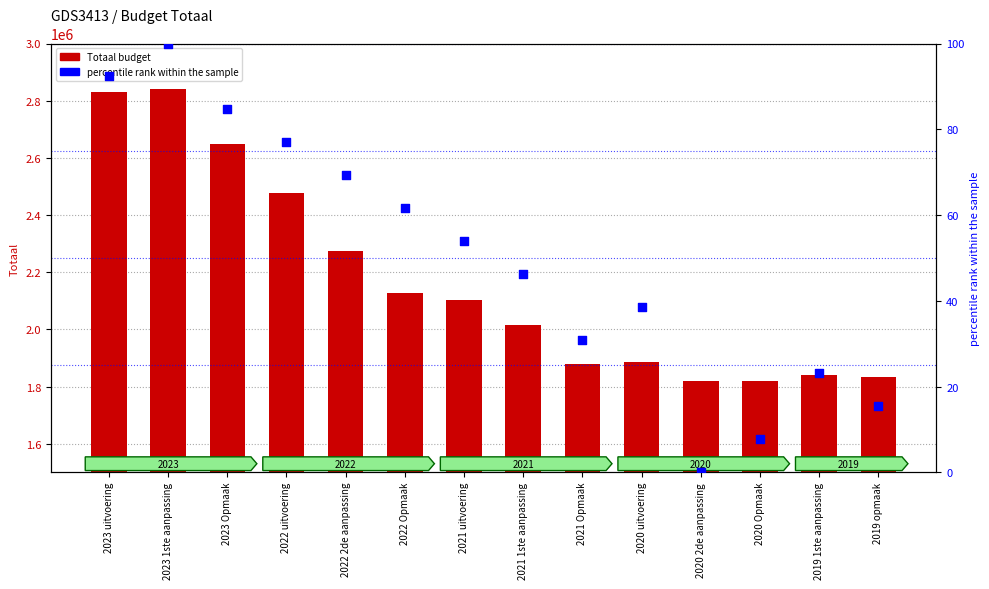

What is the total value across all series at 2023 uitvoering?

2829414.3